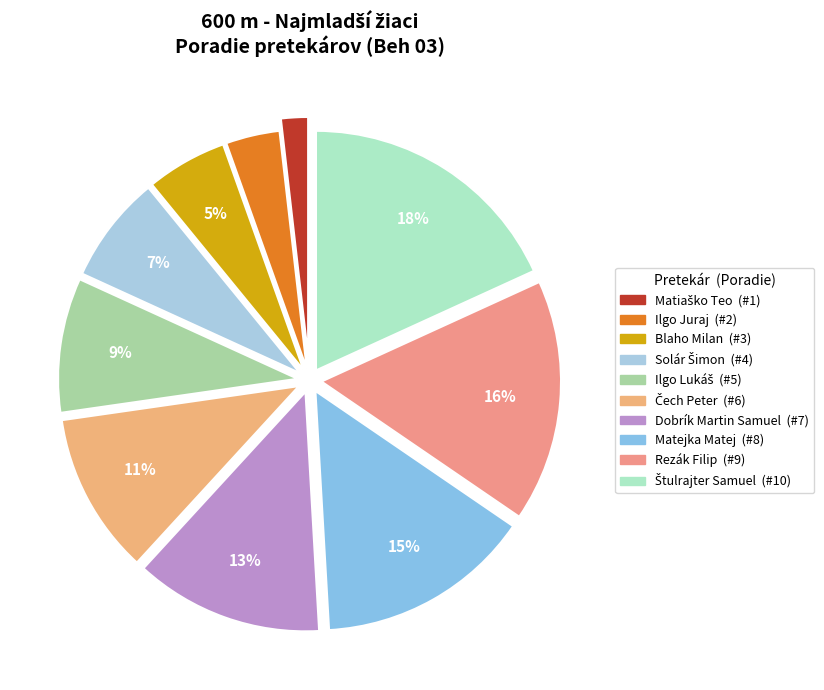

Count the number of slices in the pie.

10